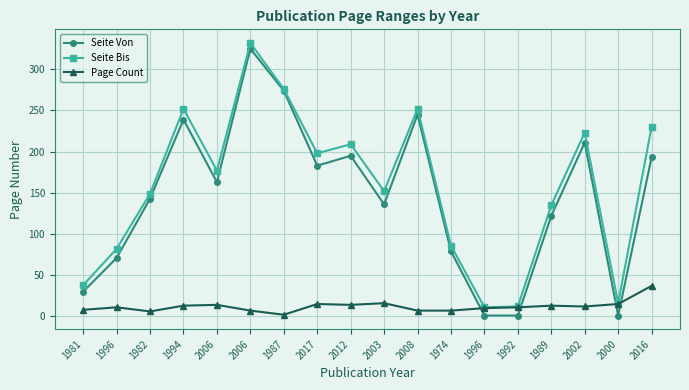

Does the chart have visible grid lines?

Yes